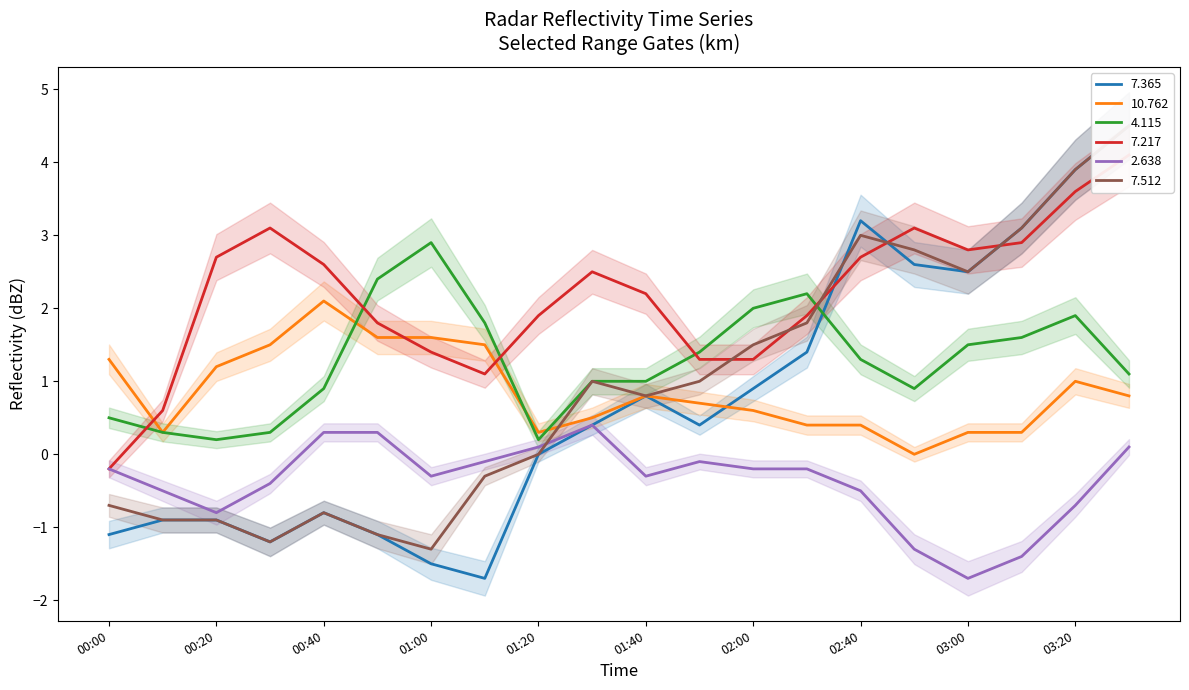

The value of 4.115 at 01:00 is 2.9. True or false?

True